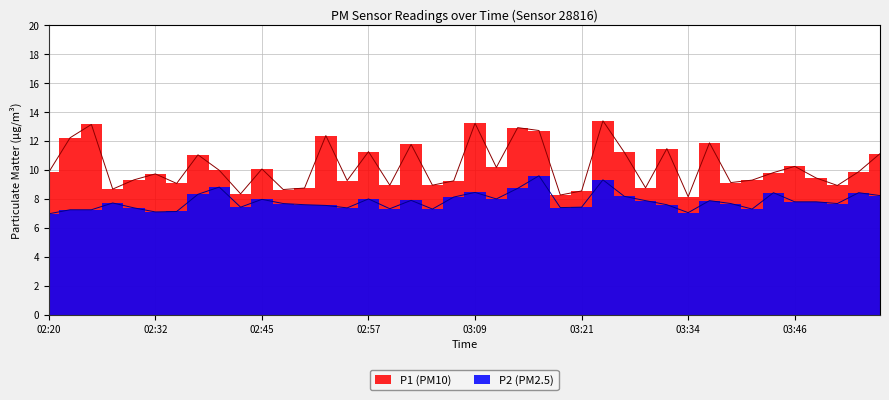

Rank the categories by P1 value from highest to lowest.

03:24, 03:09, 02:25, 03:14, 03:16, 02:52, 02:23, 03:36, 03:02, 03:31, 02:57, 03:26, 03:56, 02:37, 03:46, 03:12, 02:45, 02:40, 03:53, 02:20, 03:43, 02:32, 03:48, 02:30, 03:41, 02:54, 03:07, 03:38, 02:35, 02:59, 03:04, 03:51, 03:29, 02:50, 02:27, 02:47, 03:21, 02:42, 03:19, 03:34